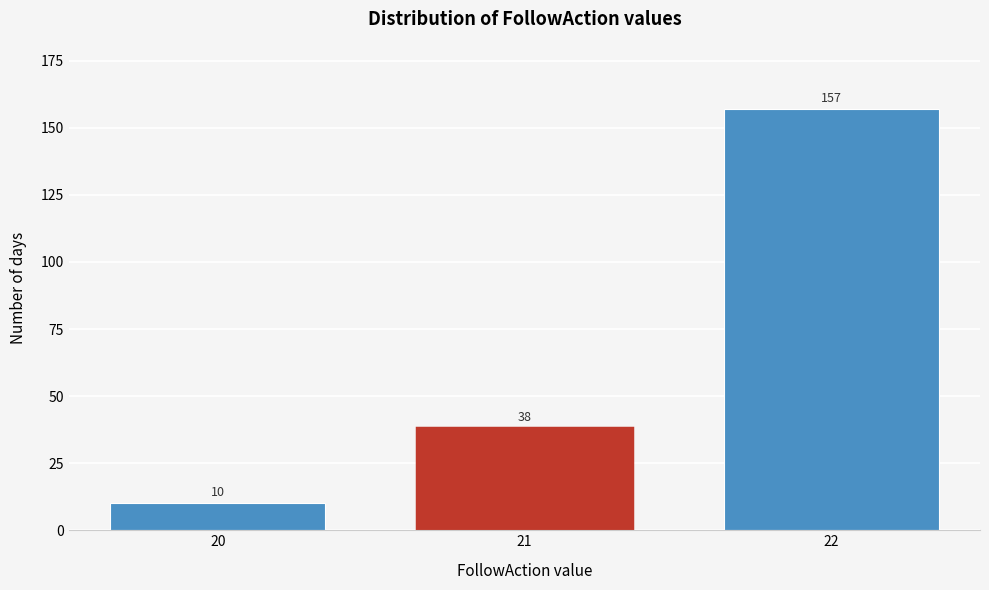

Reading right to left, what are all the values shown in this chart?

157	38	10